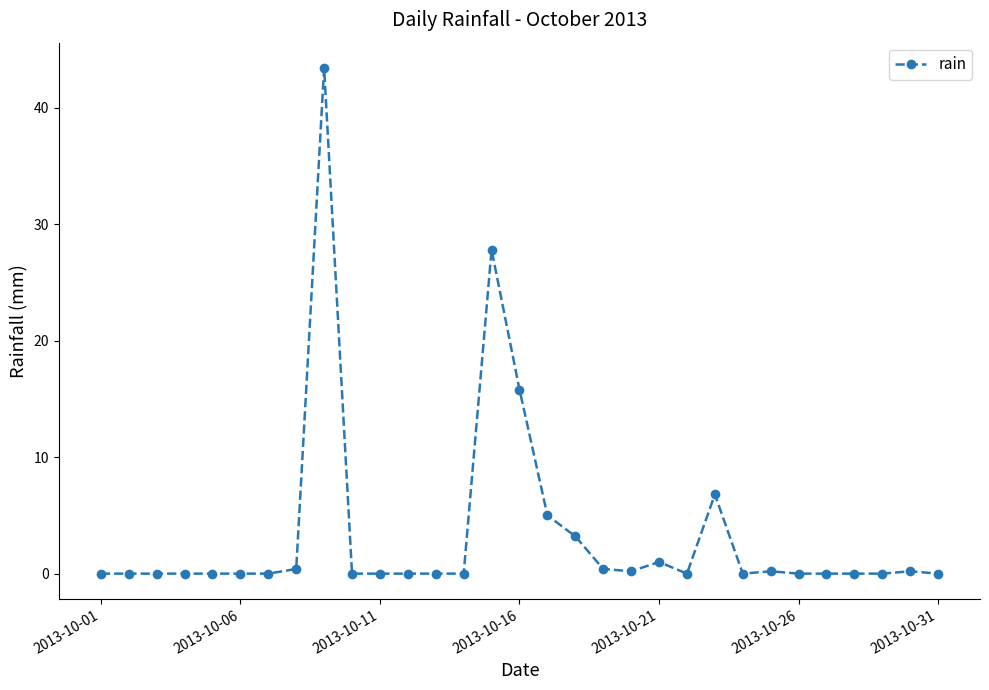

What is the value of the 9th point from the left?

43.4